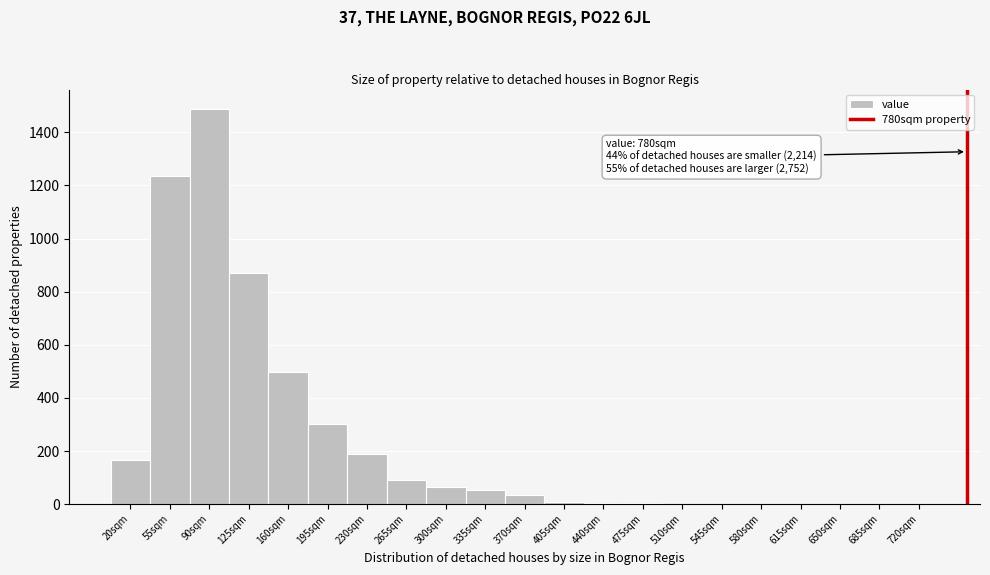

The value at 265sqm is 152. True or false?

False